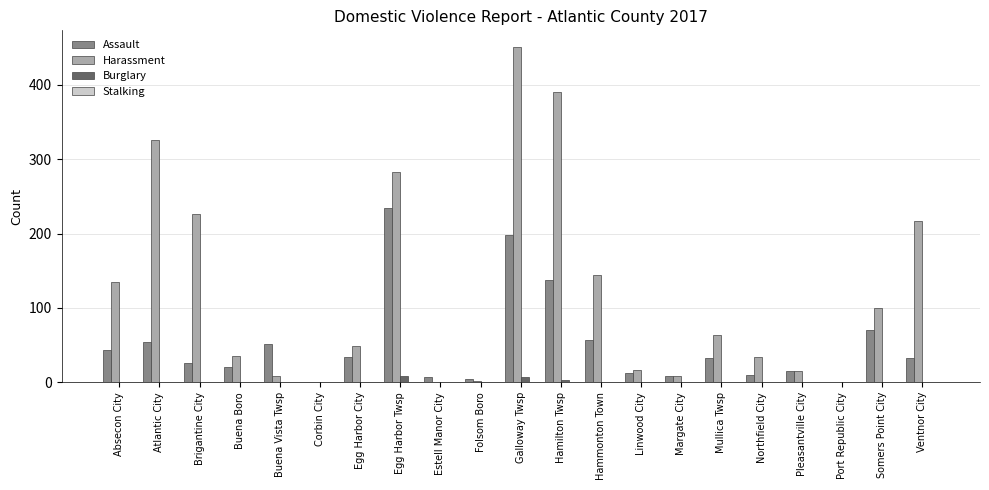

Are the bars grouped side by side (vs. stacked)?

Yes